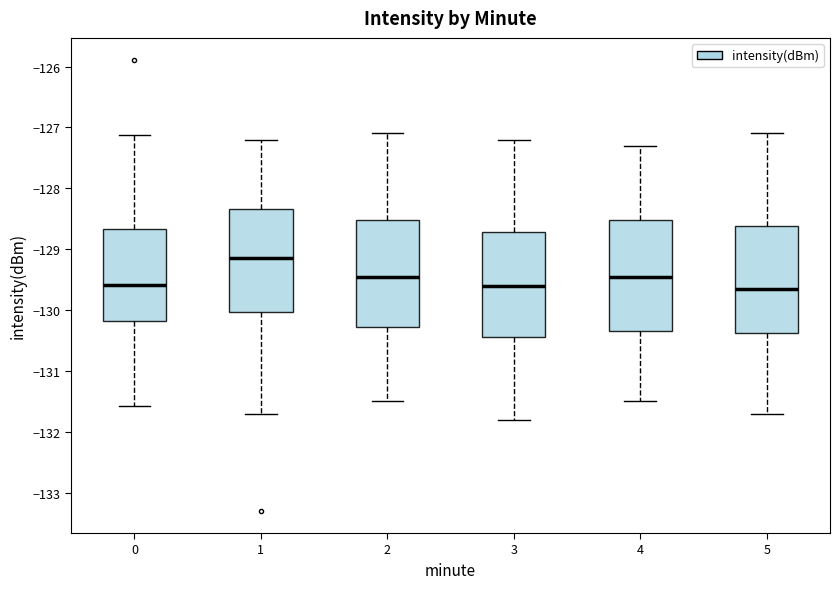

Which box's median line is the highest?

1